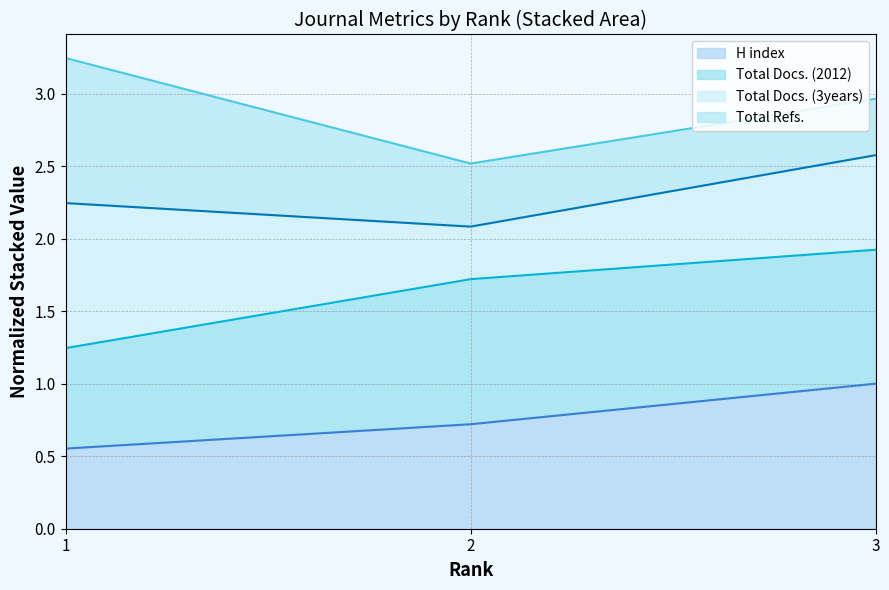

The value of H index at 3 is 0.3. True or false?

False